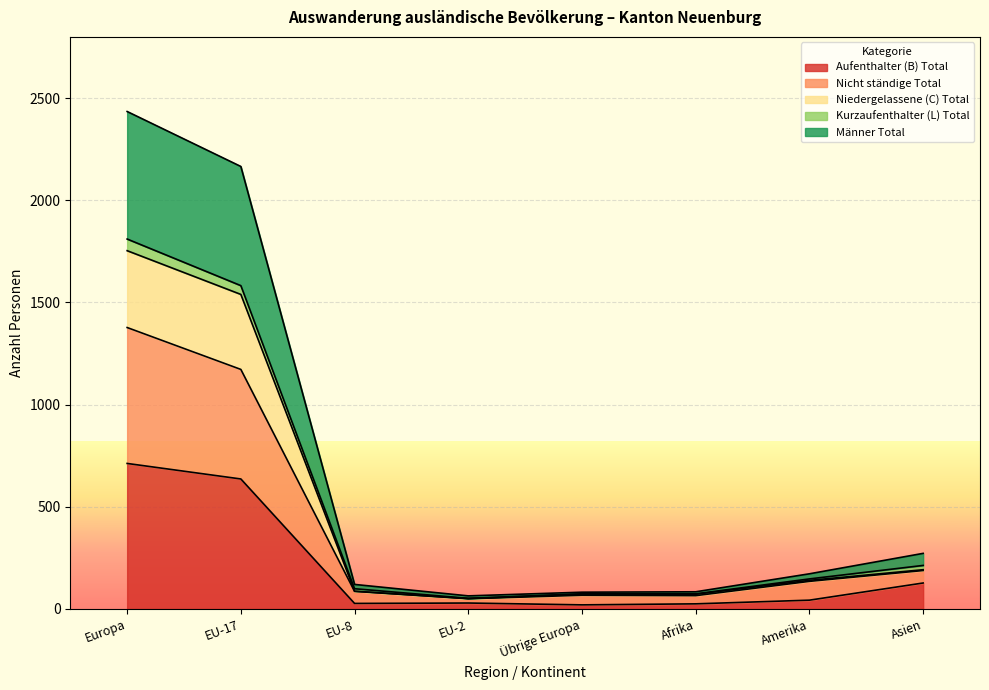

At how many categories does at least one series exceed 465?

2